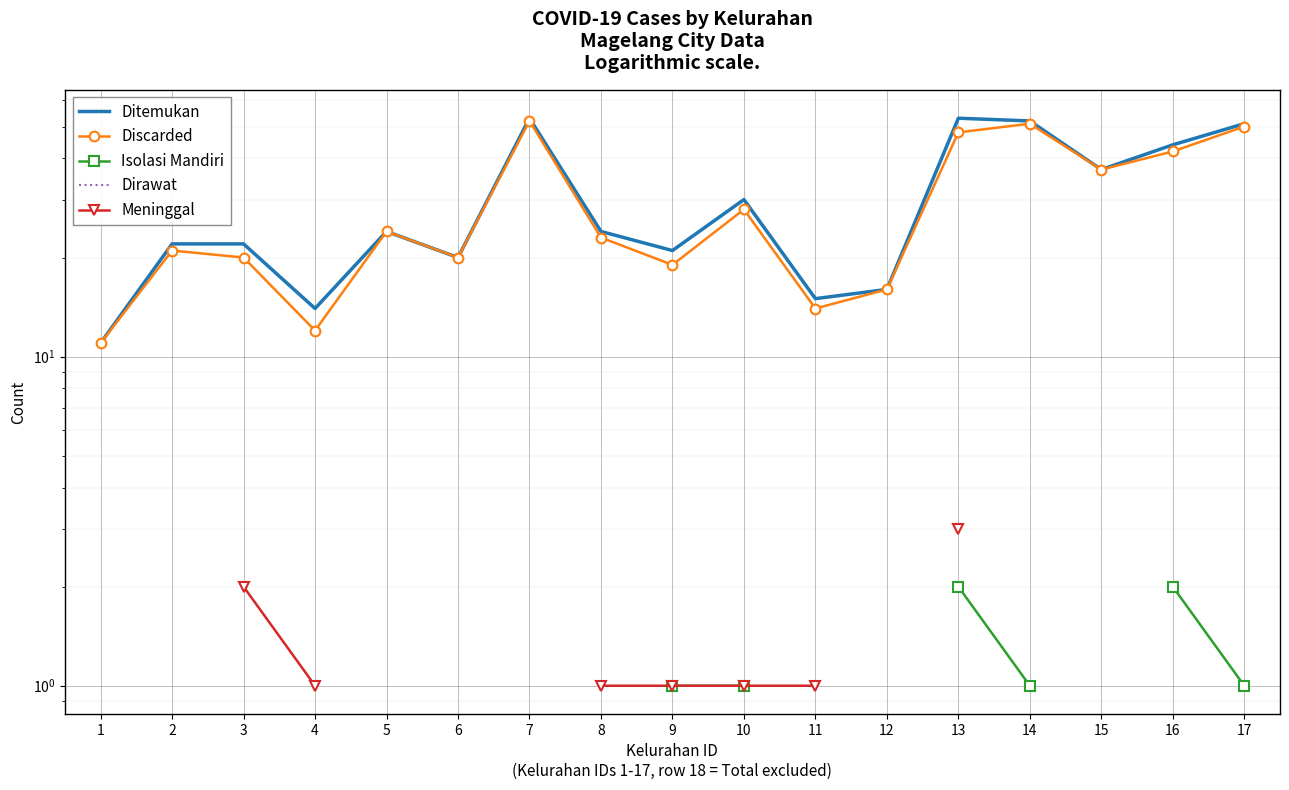

True or false: Ditemukan has more than 0 points higher than both neighbors.

True